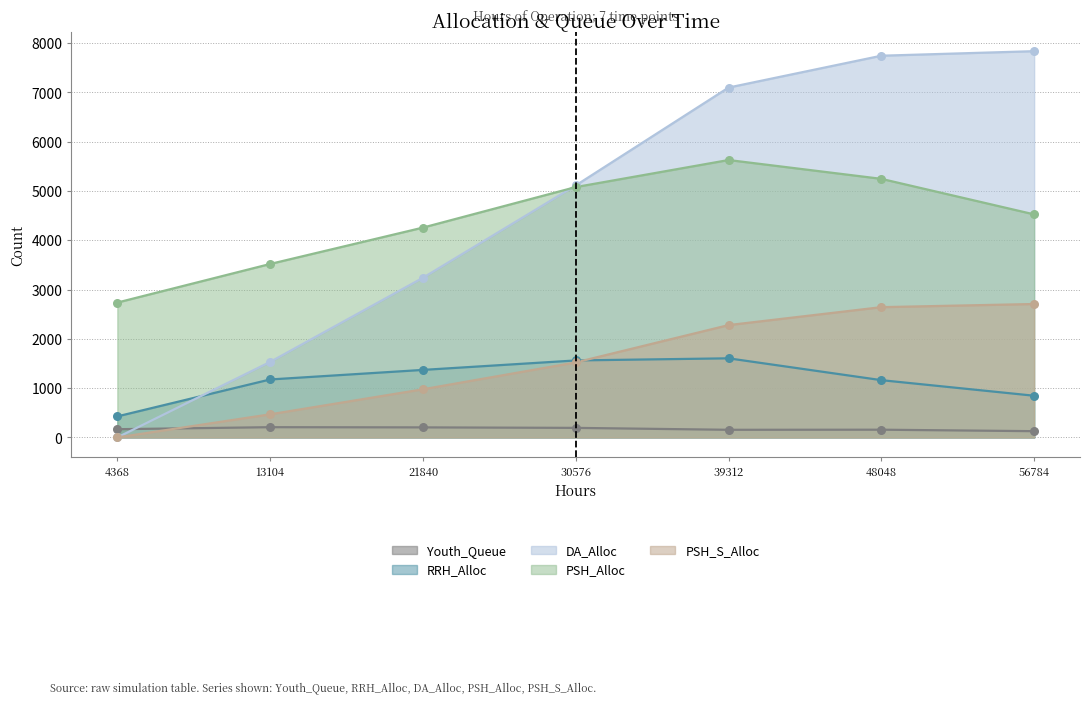

At how many categories does at least one series exceed 5401?

3